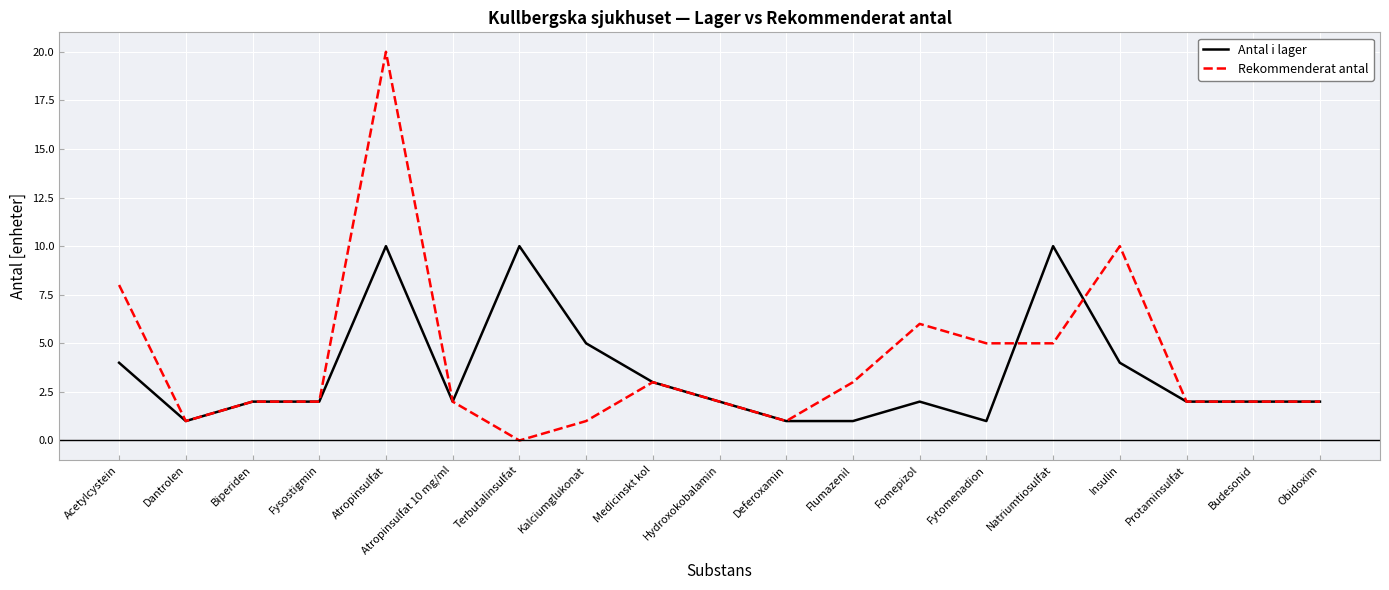

Reading left to right, what are all the values shown in this chart?

Antal i lager: Acetylcystein=4	Dantrolen=1	Biperiden=2	Fysostigmin=2	Atropinsulfat=10	Atropinsulfat 10 mg/ml=2	Terbutalinsulfat=10	Kalciumglukonat=5	Medicinskt kol=3	Hydroxokobalamin=2	Deferoxamin=1	Flumazenil=1	Fomepizol=2	Fytomenadion=1	Natriumtiosulfat=10	Insulin=4	Protaminsulfat=2	Budesonid=2	Obidoxim=2
Rekommenderat antal: Acetylcystein=8	Dantrolen=1	Biperiden=2	Fysostigmin=2	Atropinsulfat=20	Atropinsulfat 10 mg/ml=2	Terbutalinsulfat=0	Kalciumglukonat=1	Medicinskt kol=3	Hydroxokobalamin=2	Deferoxamin=1	Flumazenil=3	Fomepizol=6	Fytomenadion=5	Natriumtiosulfat=5	Insulin=10	Protaminsulfat=2	Budesonid=2	Obidoxim=2